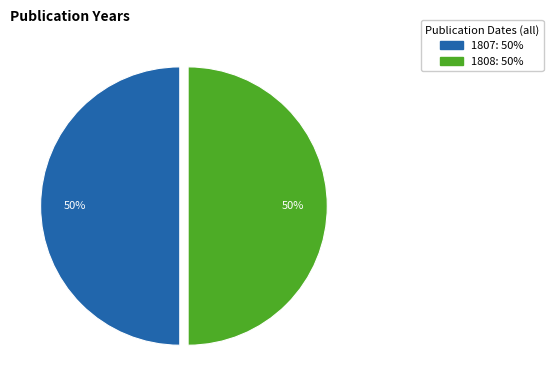

To the nearest percent, what is the combined percentage of 1808 and 1807?

100%